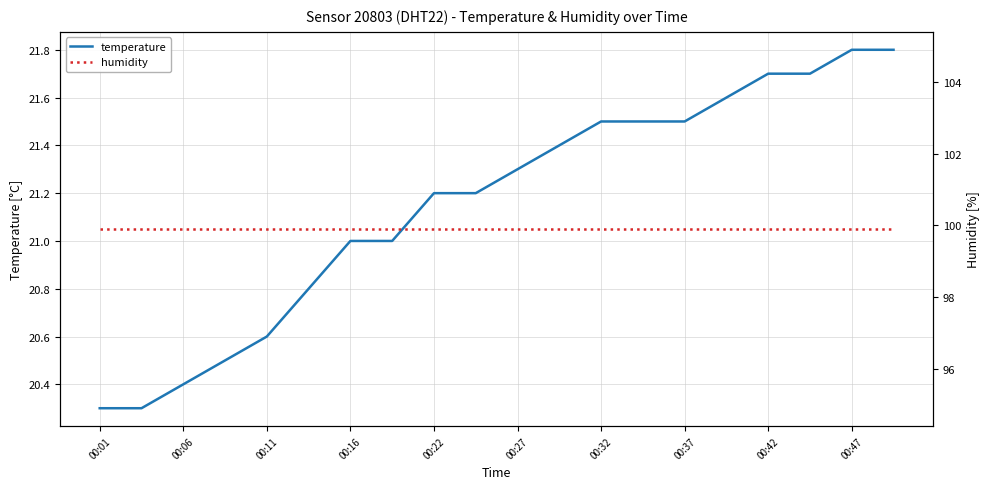

How many categories are shown in the chart?

20